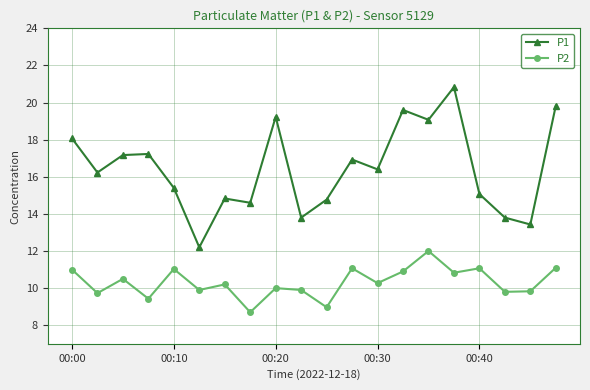

List the series in order of their peak value, highest first.

P1, P2